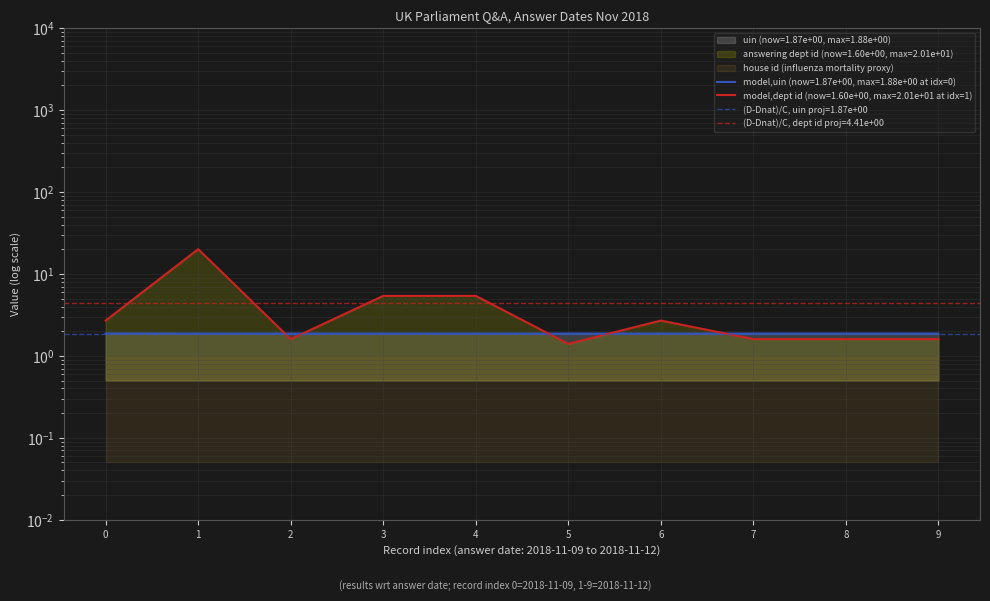

List the series in order of their peak value, lowest first.

uin, answering dept id